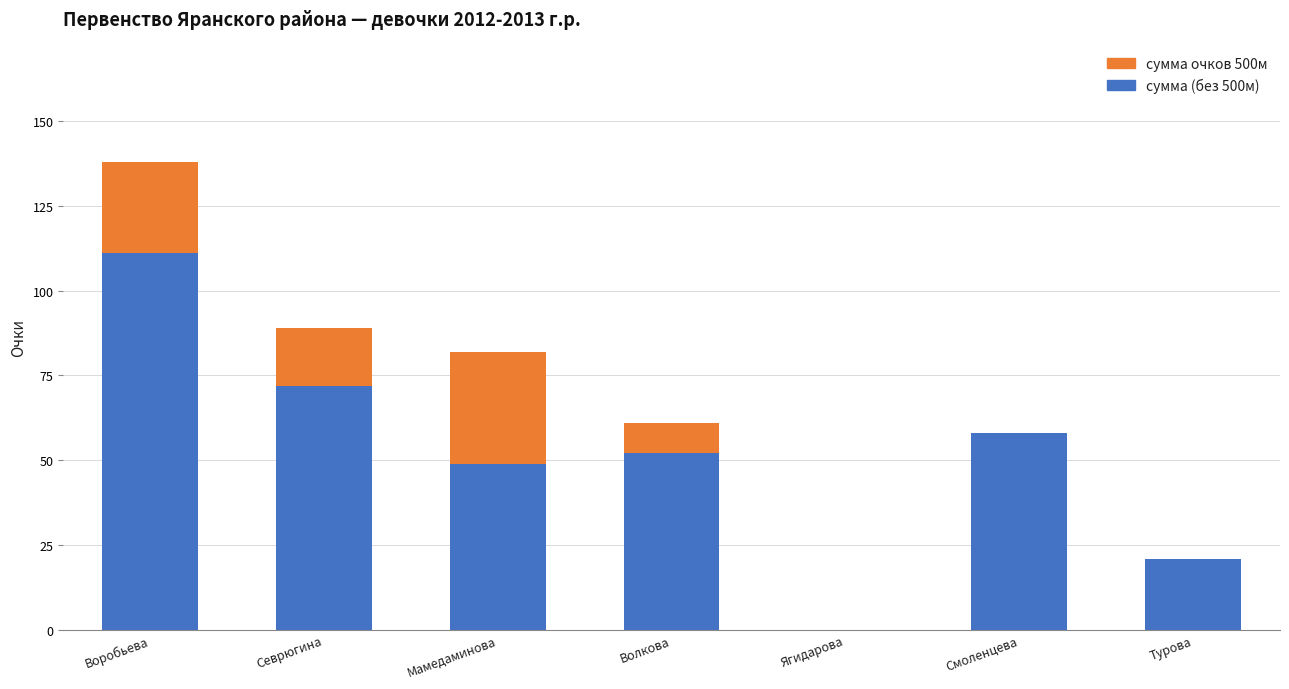

Which category has the highest value in the сумма (без 500м) series?

Воробьева